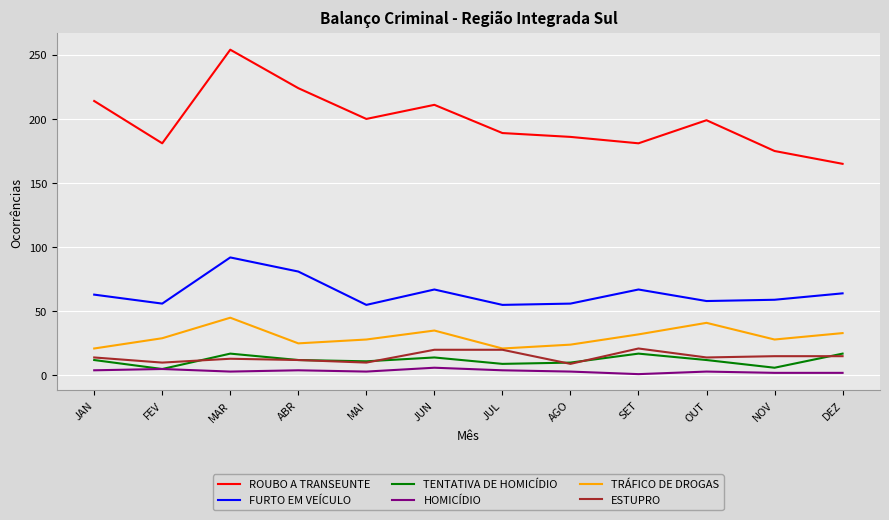

The value of TENTATIVA DE HOMICÍDIO at AGO is 10. True or false?

True